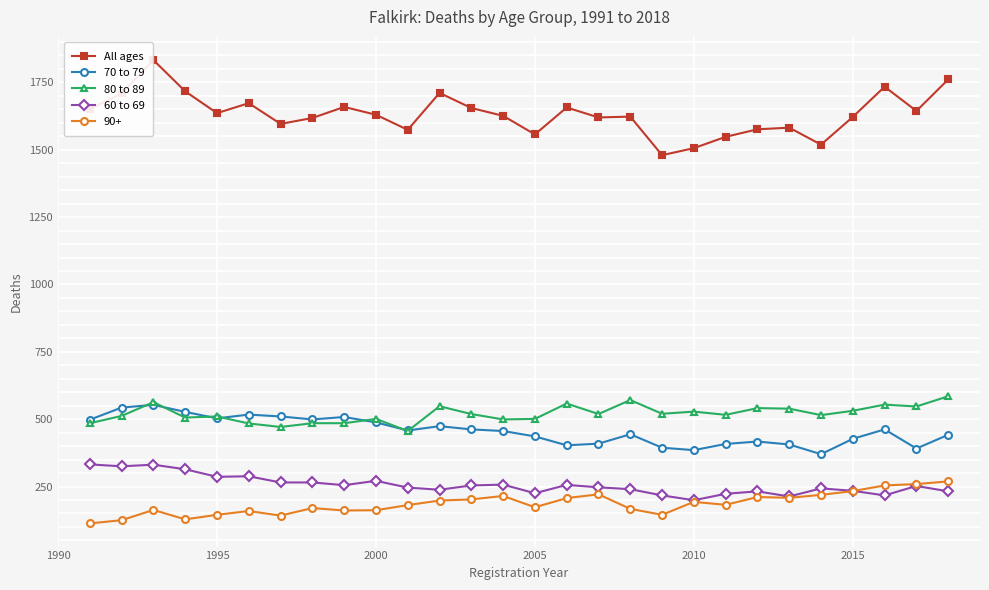

Which series has the largest total across all categories?

All ages